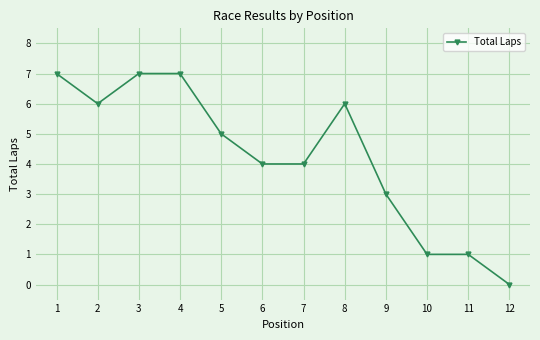

Reading left to right, list all the values displayed in this chart.

7	6	7	7	5	4	4	6	3	1	1	0